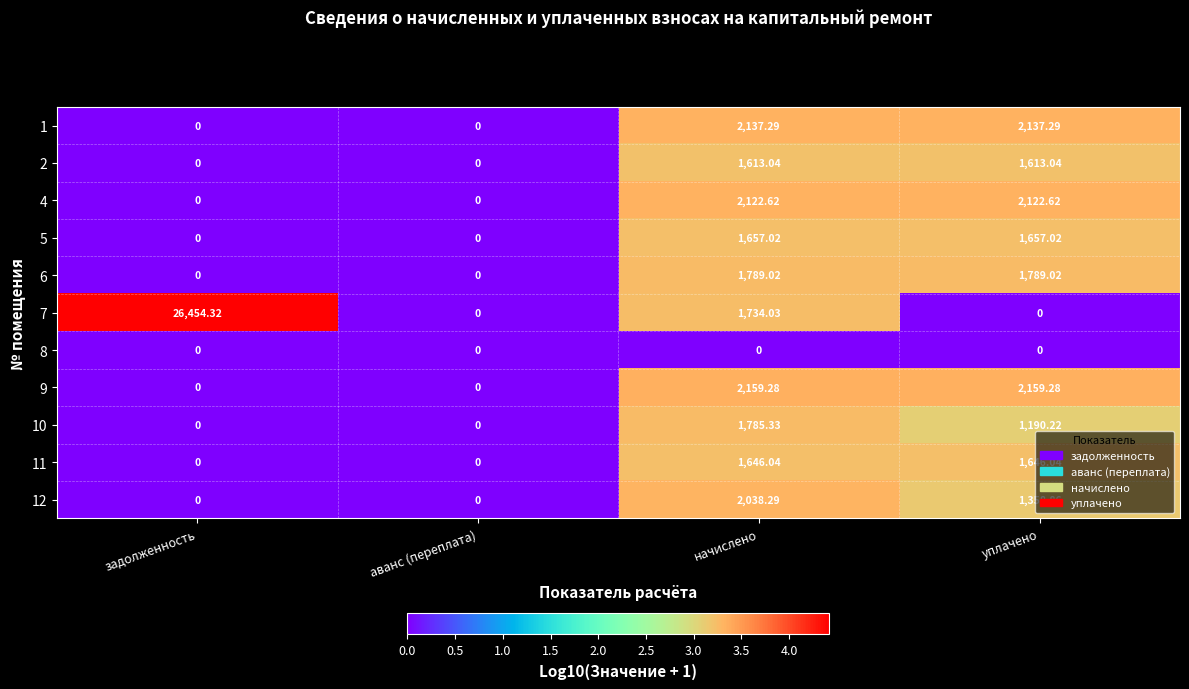

Where does the 5 series first go above 1657?

начислено